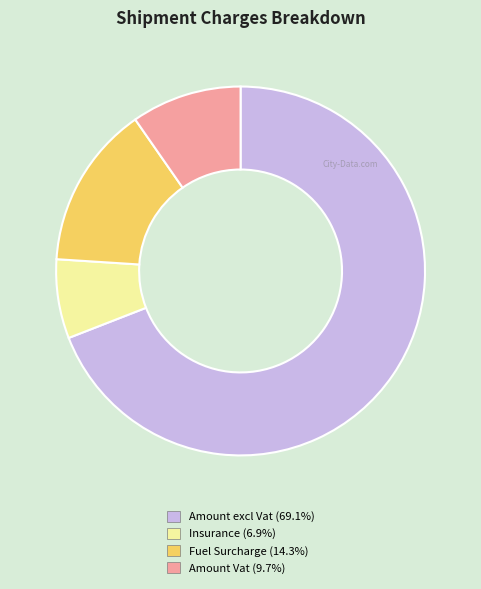

Which slice represents more than half of the pie?

Amount excl Vat